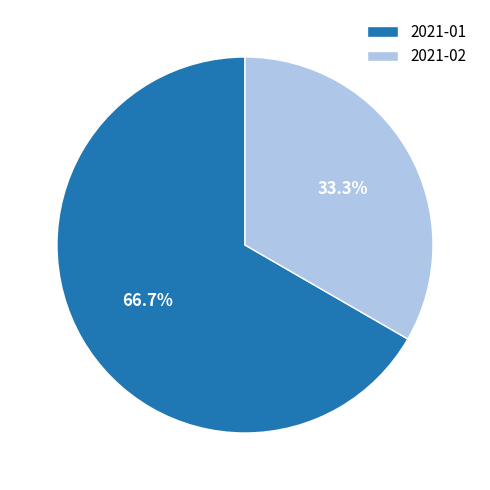

What is the largest slice in the pie chart?

2021-01